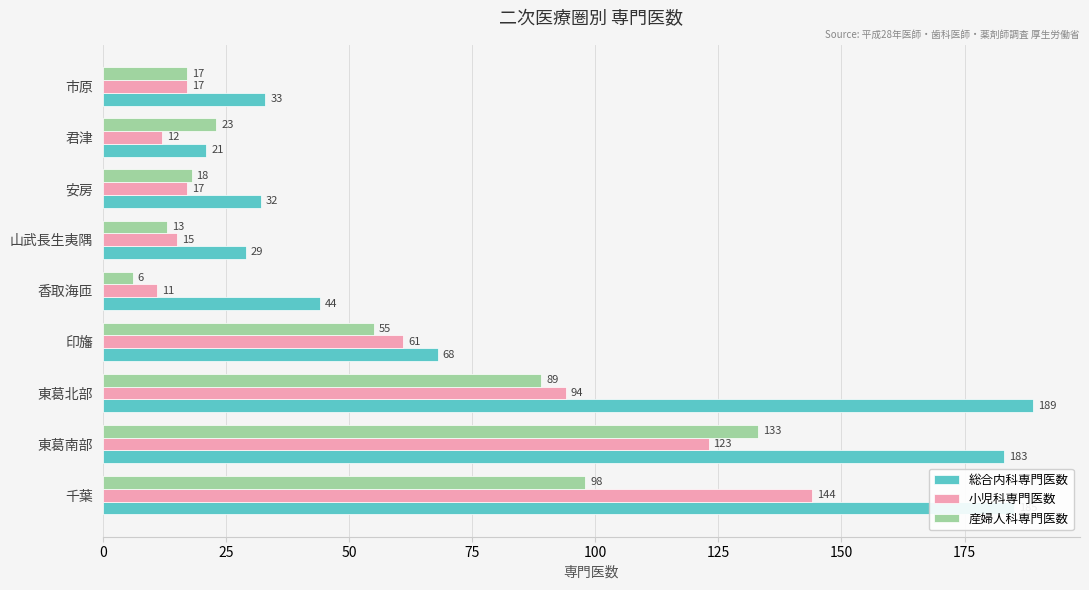

What is the highest value of the 小児科専門医数 series?

144